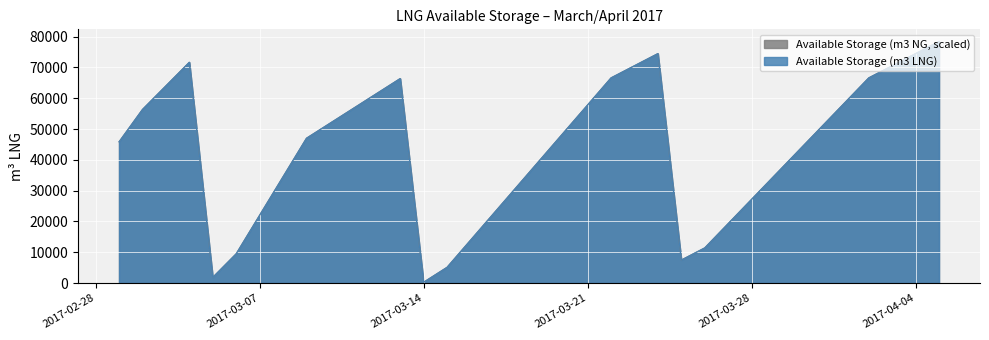

What is the label of the 17th point from the left?

2017-03-17